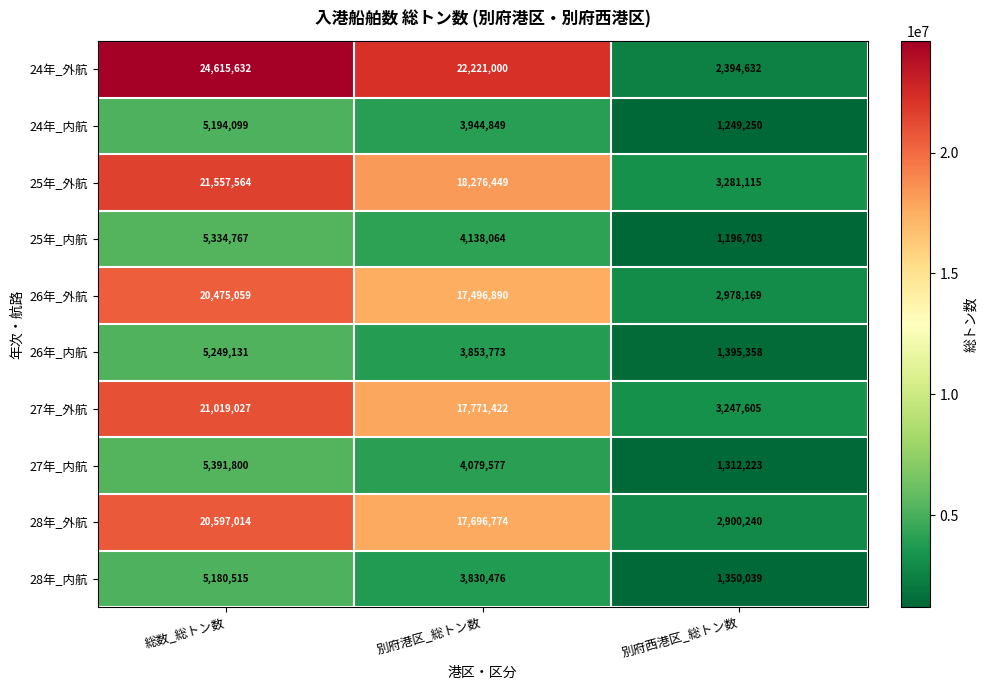

Is it true that 26年_外航 equals 1187367 at 別府西港区_総トン数?

False